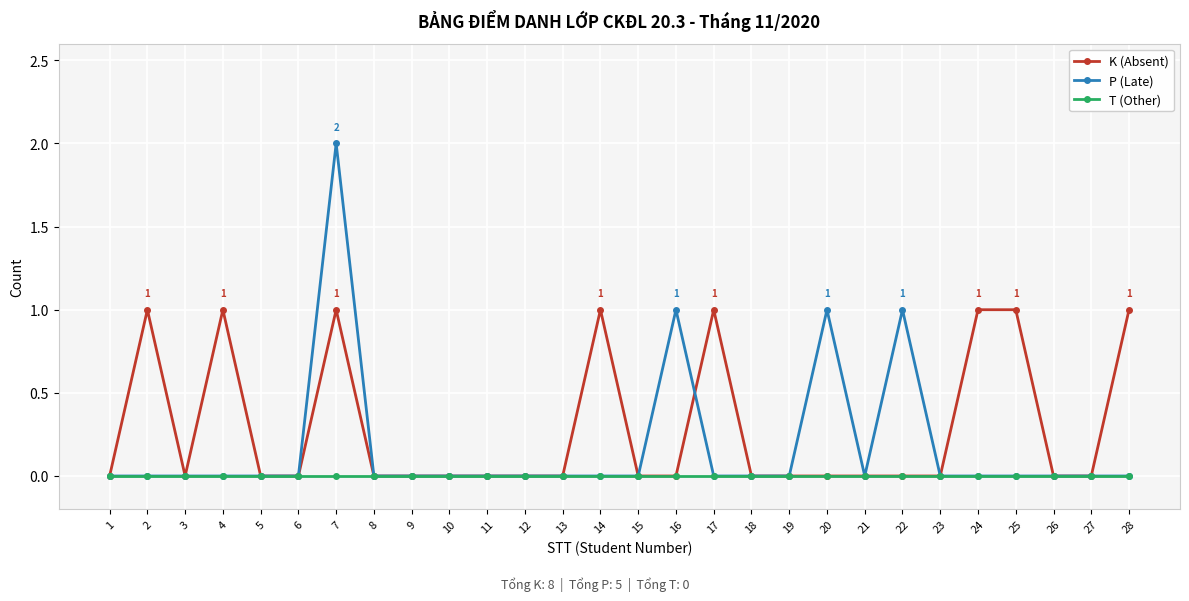

Is it true that P (Late) equals 0 at 21?

True